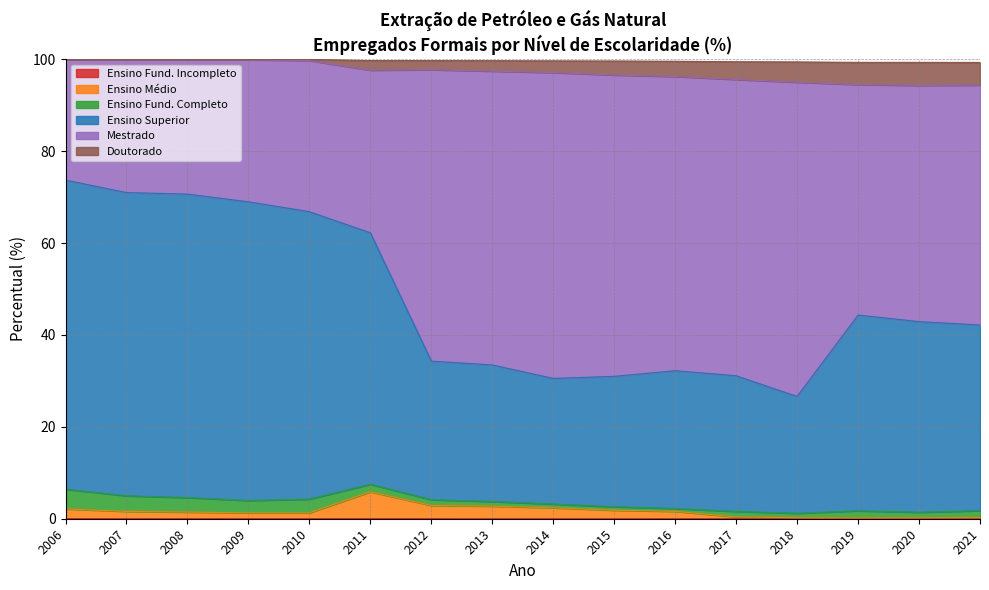

How many categories are shown in the chart?

16